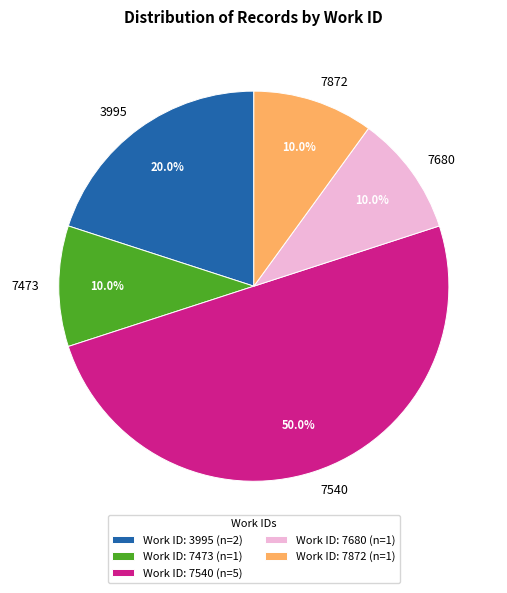

To the nearest percent, what is the difference between the largest and smallest slice percentages?

40%